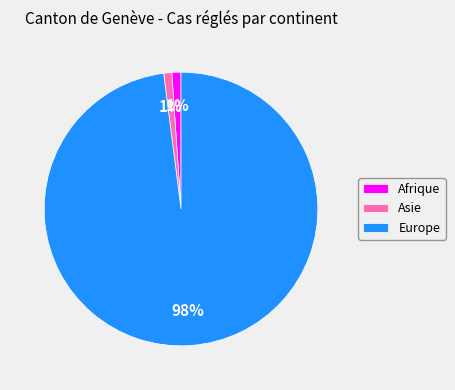

Is Afrique the majority of the pie?

No